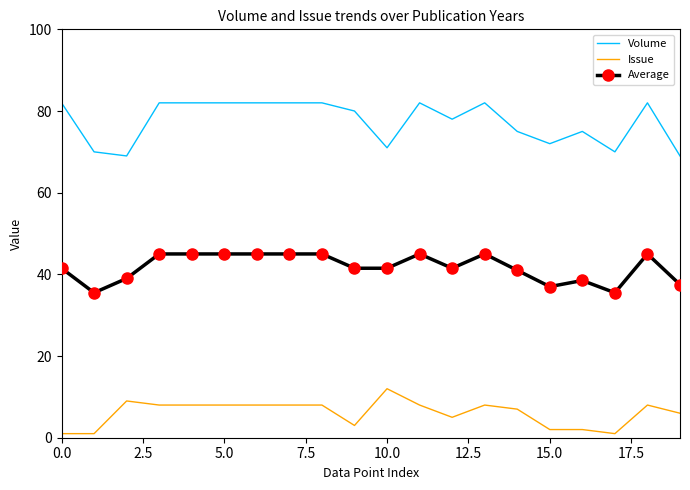

Which series has the largest total across all categories?

Volume